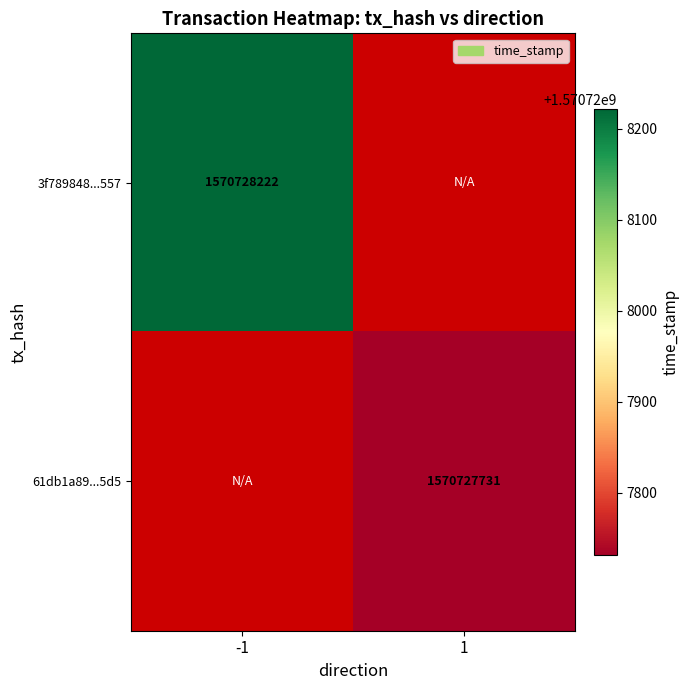

Which series has the largest range (max minus min)?

3f789848758d211640e37f66f43b1fd64d1e557